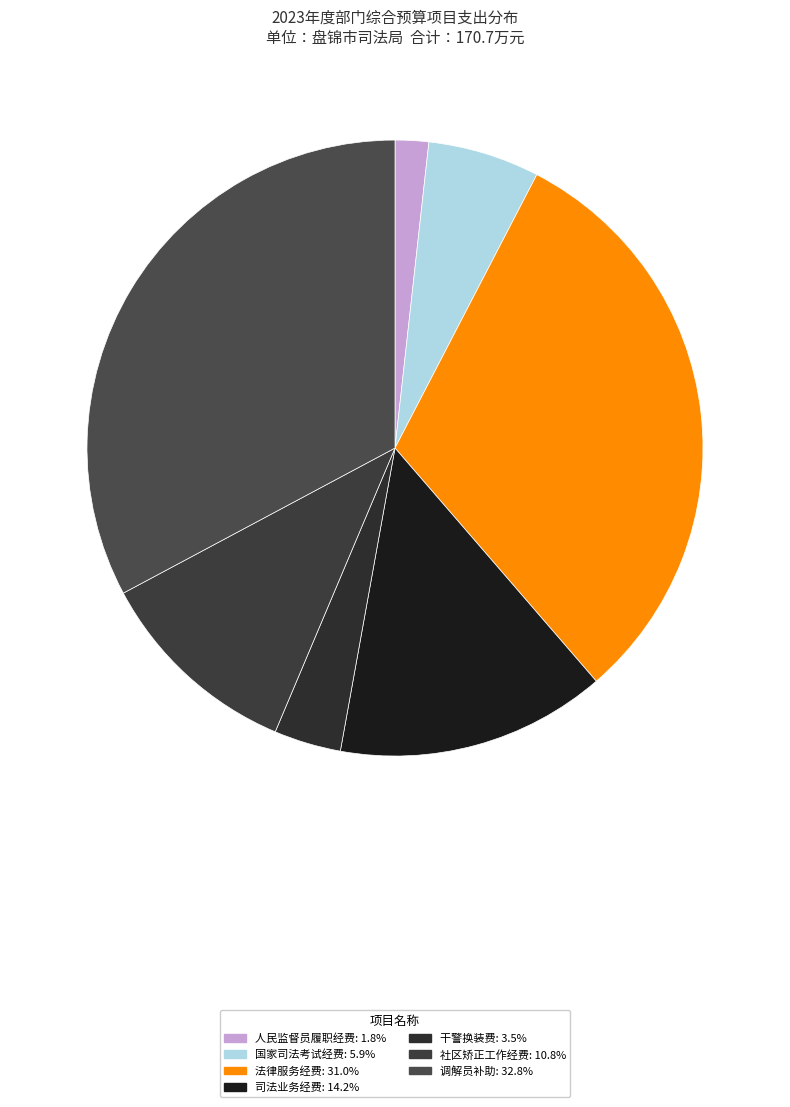

Combined, what portion of the pie is 法律服务经费 and 干警换装费?

34.6%